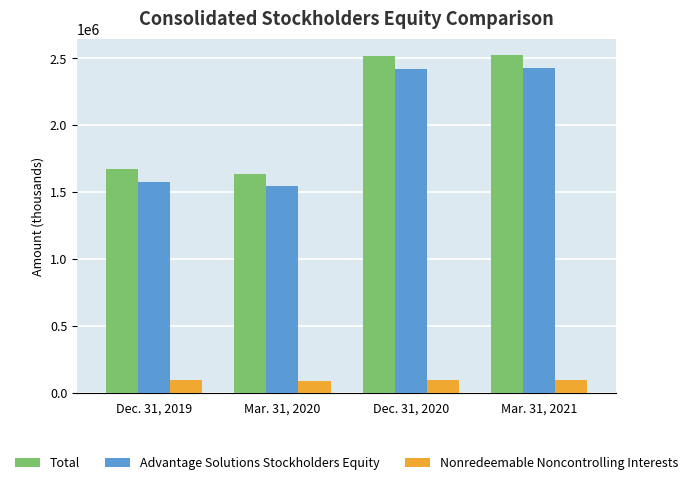

What is the maximum value shown in the chart?

2520944